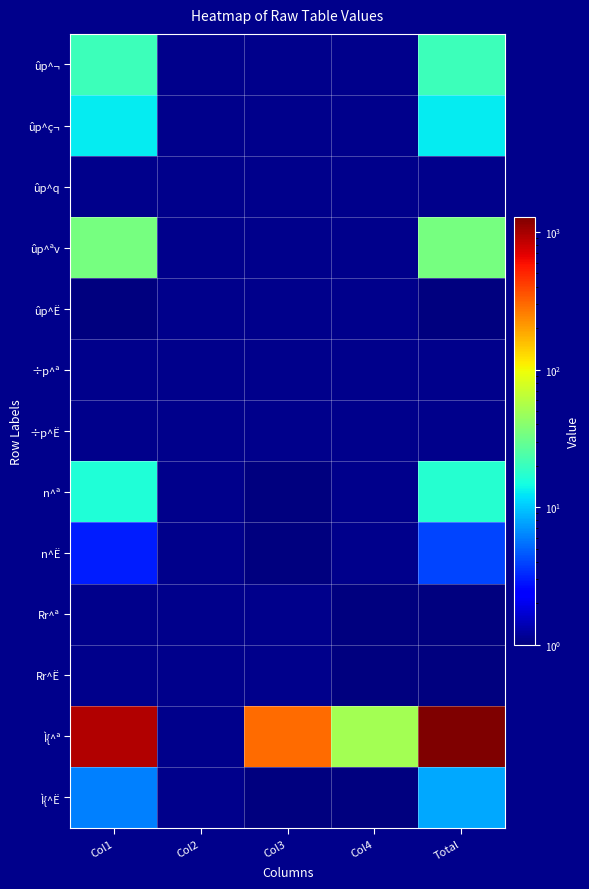

Which series changed the most between Col3 and Total?

Ì{^ª